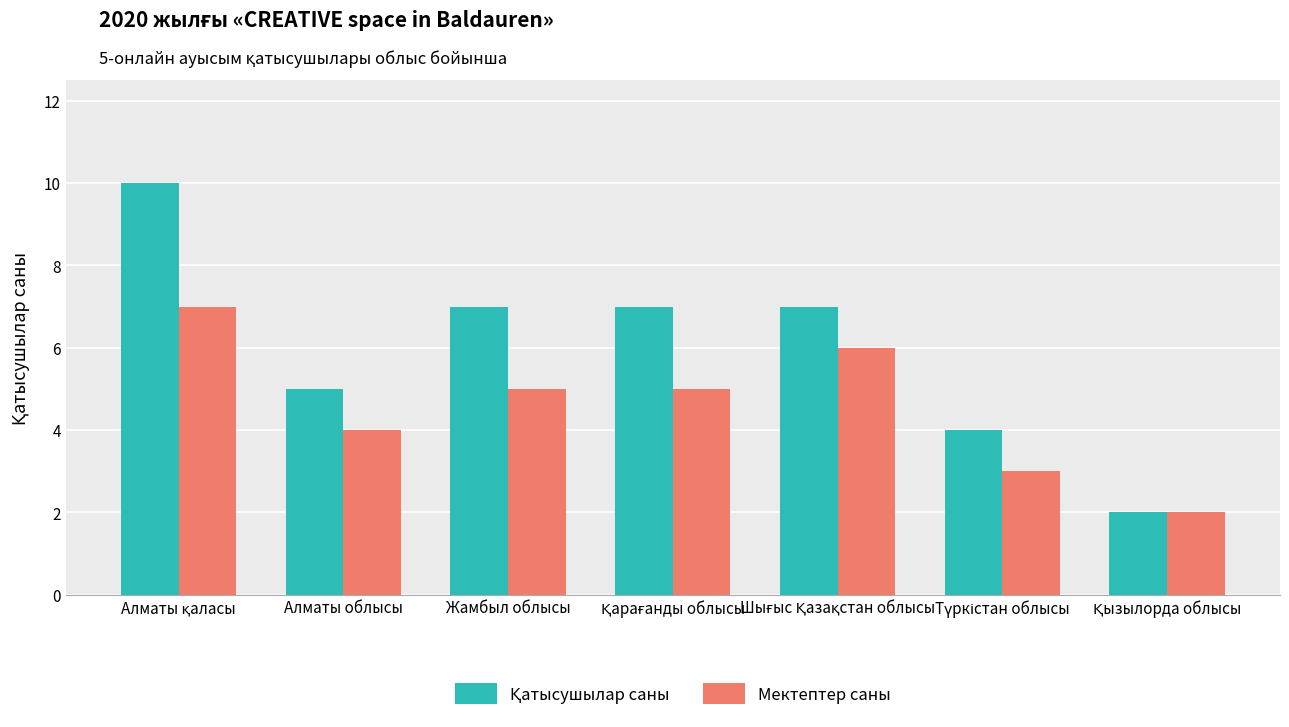

What is the greatest value displayed?

10